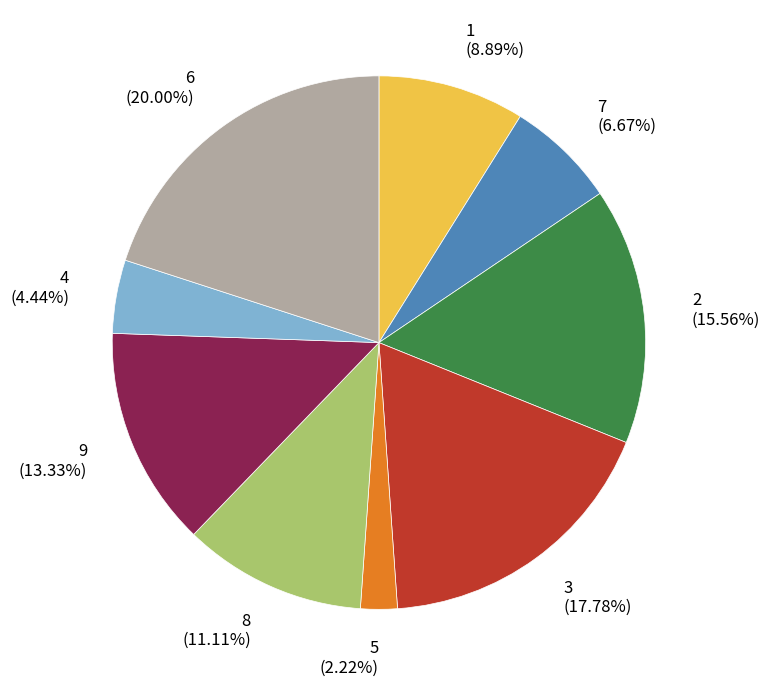

Is the sum of 9 and 6 greater than half?

No